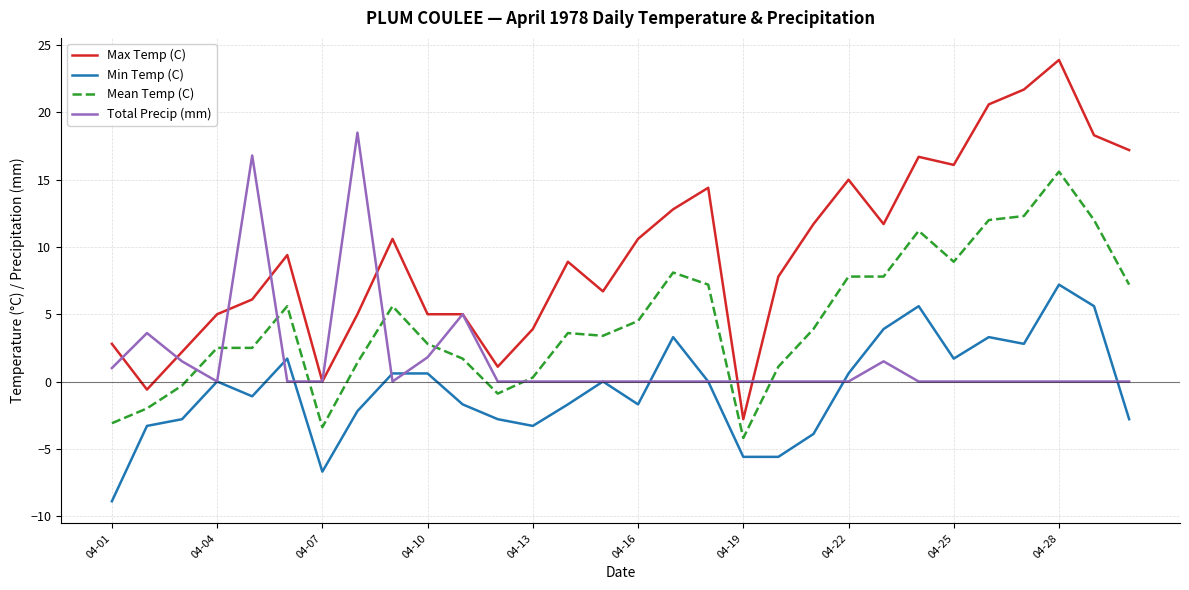

What are all the series names shown in the legend?

Max Temp (C), Min Temp (C), Mean Temp (C), Total Precip (mm)